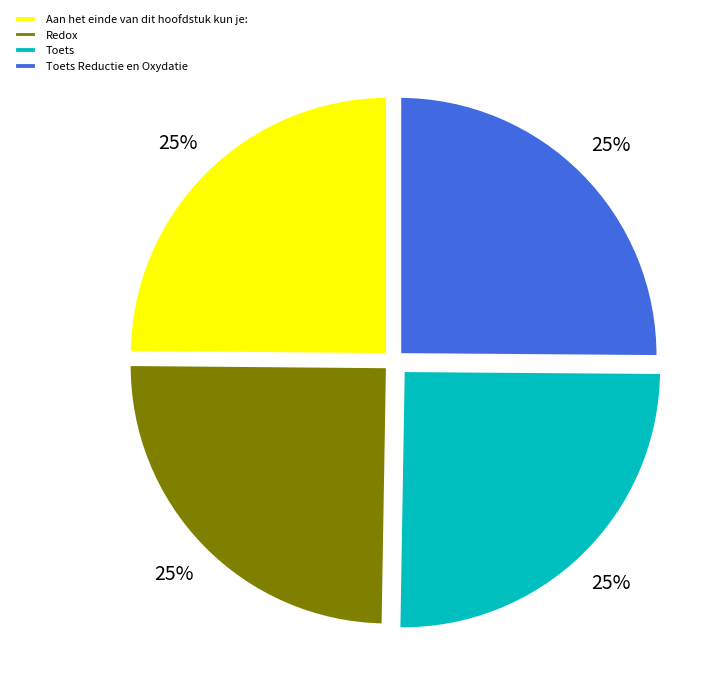

Approximately how many times larger is the value at Toets Reductie en Oxydatie compared to Toets?

1.0